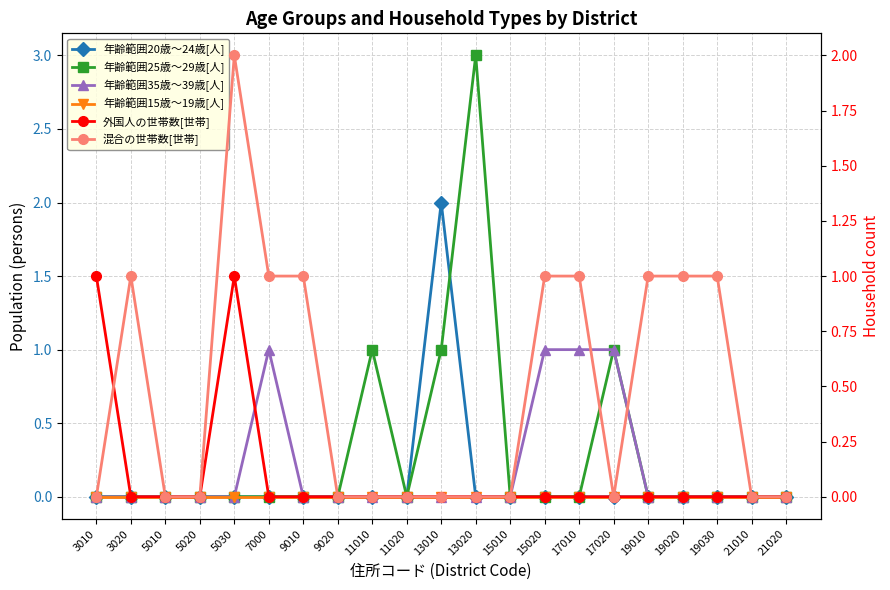

The 年齢範囲35歳～39歳[人] series shows 1 at 21010. True or false?

False